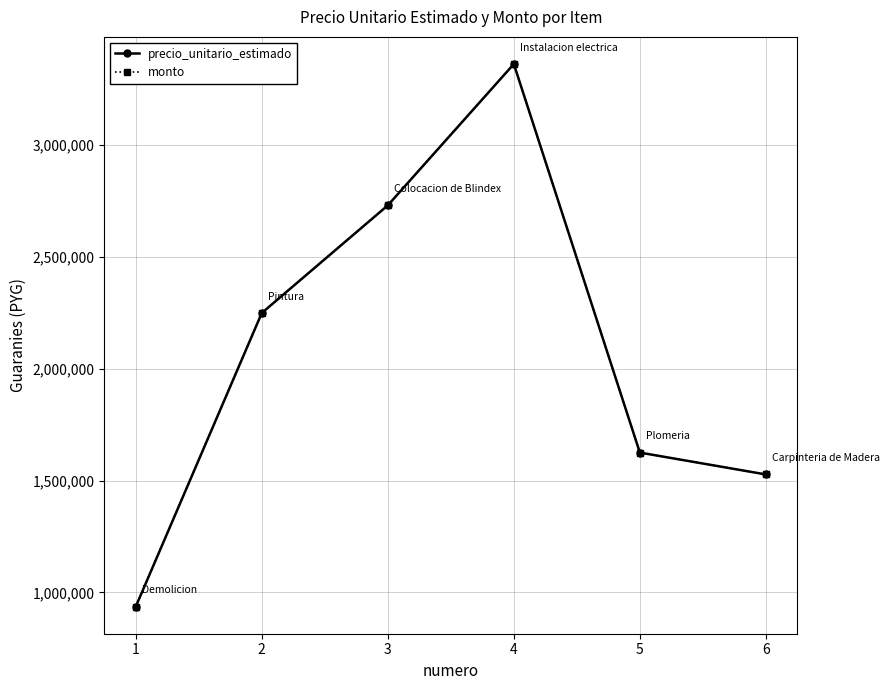

Is this an area chart (filled region under the line)?

No